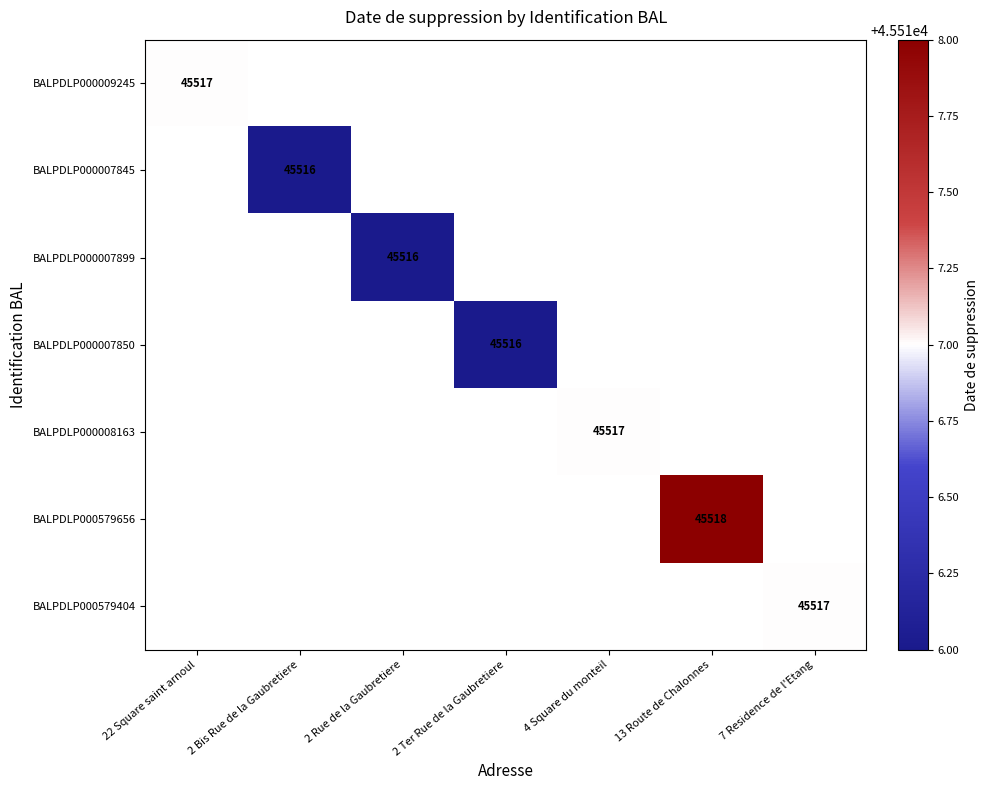

What is the greatest value displayed?

45518.0